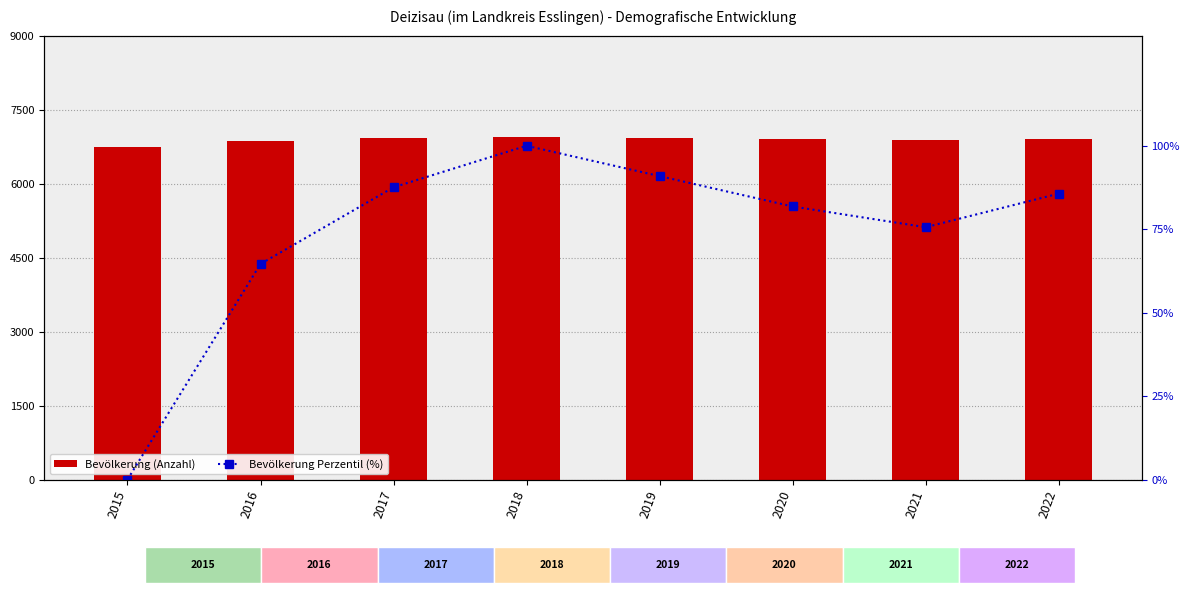

What is the value of the Bevölkerung Perzentil (%) bar at the 5th from the left?

90.9